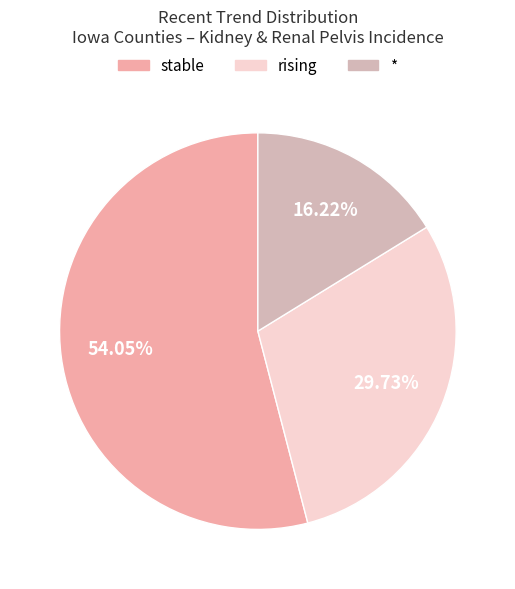

To the nearest percent, what portion does * represent?

16%